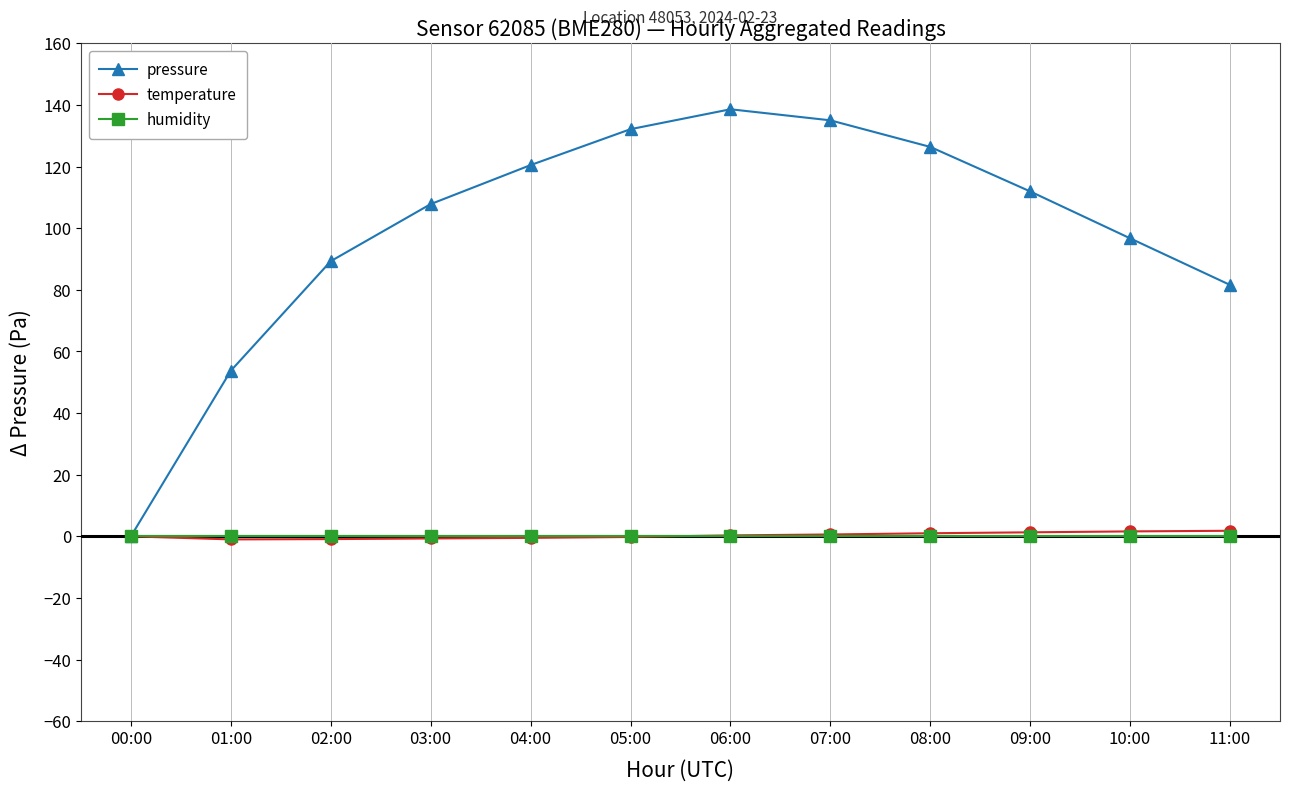

Is the value of pressure at 11:00 greater than the value of humidity at 07:00?

Yes